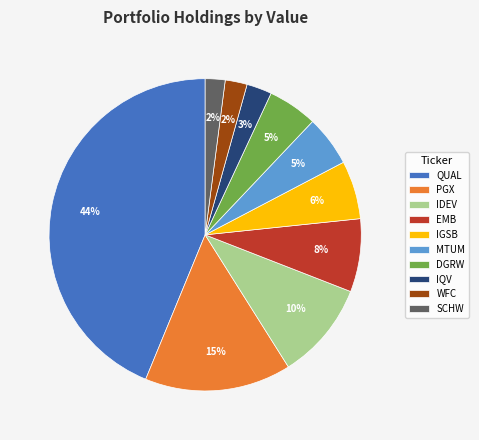

Is the sum of PGX and MTUM greater than half?

No